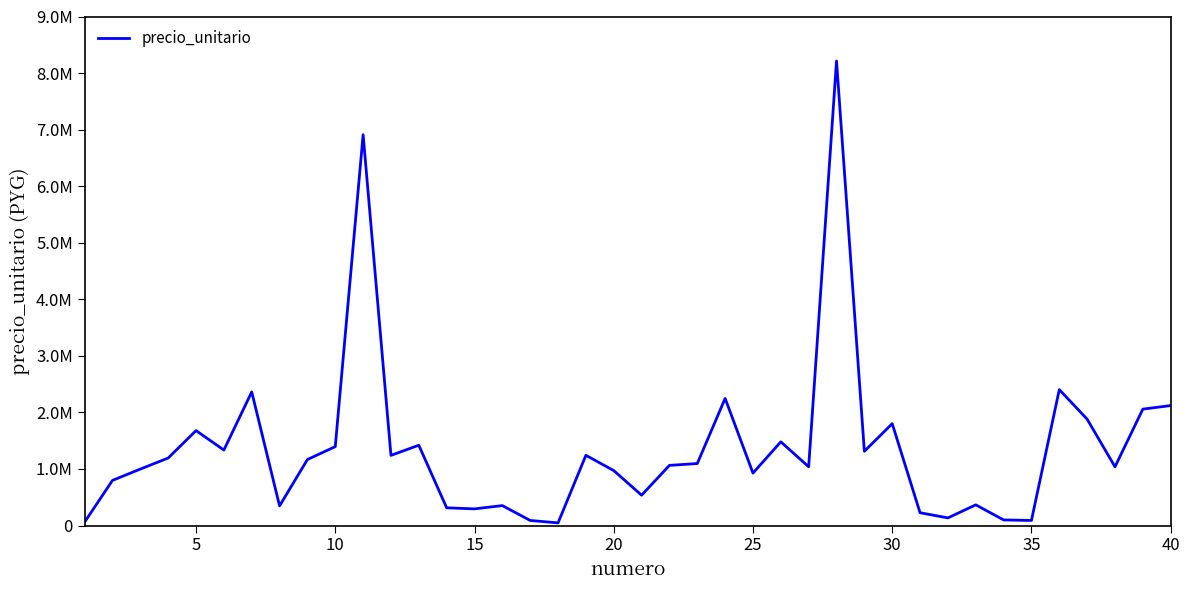

Reading right to left, extract all data points from this chart.

2121000	2058000	1038000	1881000	2403000	90000	99200	365800	134850	226300	1801100	1312850	8213450	1038500	1480250	926900	2247500	1095850	1063300	536300	971850	1241550	46500	89900	352470	294500	313100	1419800	1240000	6909900	1395000	1167230	347200	2362200	1334550	1678650	1193500	998200	798250	62000